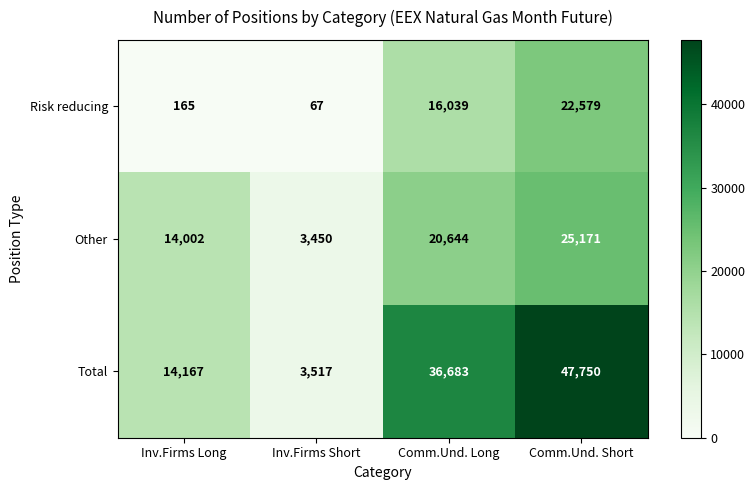

What is the sum of the Total values at Comm.Und. Short and Comm.Und. Long?

84433